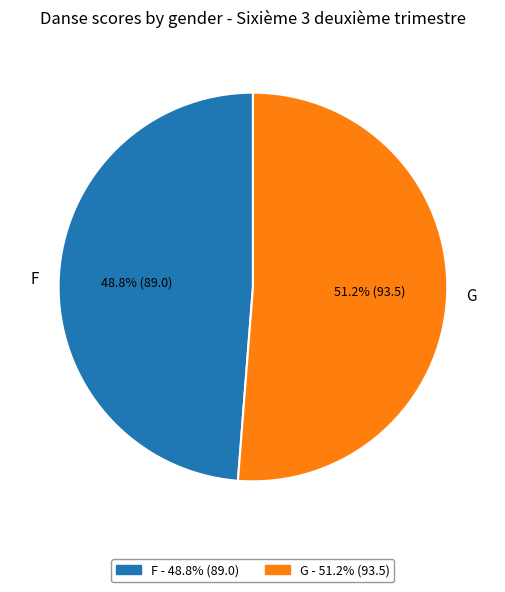

To the nearest percent, what is the difference between the largest and smallest slice percentages?

2%